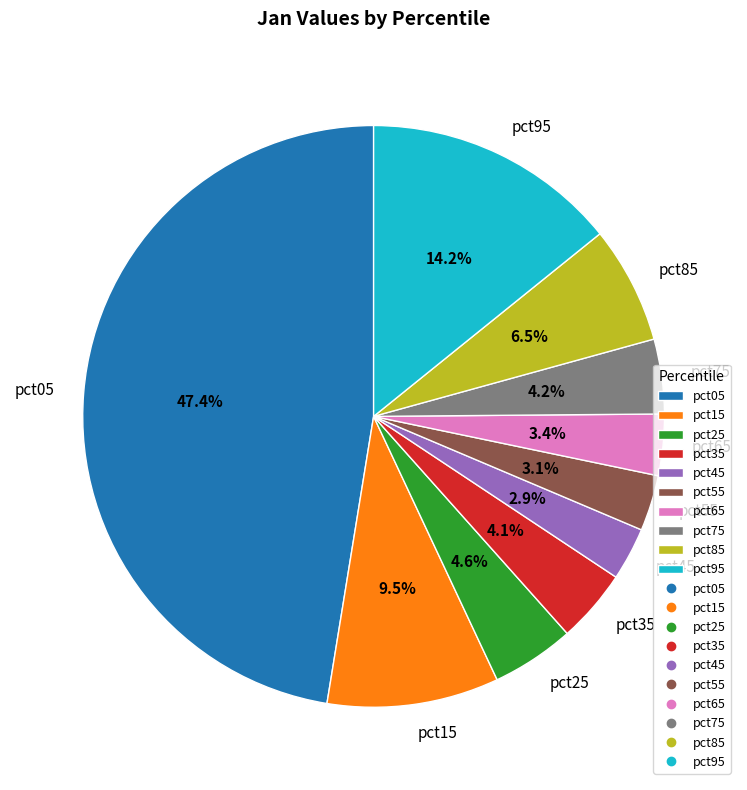

Count the number of slices in the pie.

10